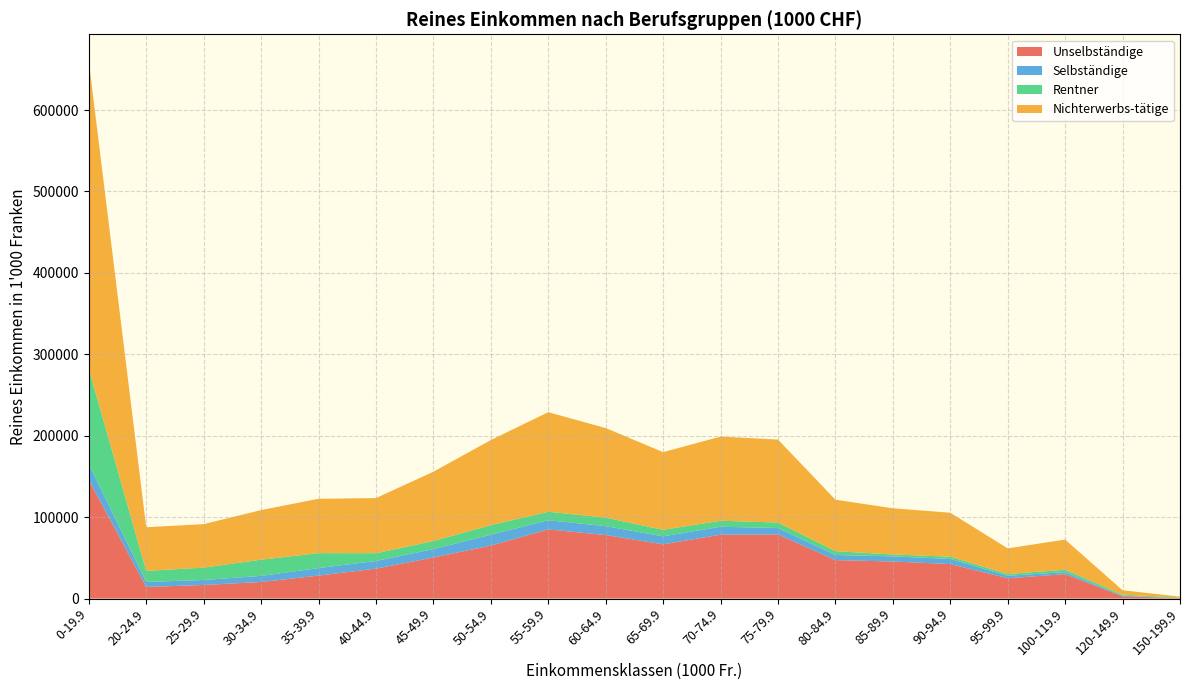

Reading left to right, transcribe all the data shown in this chart.

Unselbständige: 145761.0	14289.3	16703.0	20358.5	28202.5	36774.9	50487.1	65080.7	84960.4	78055.3	66602.5	78485.3	78729.2	47292.5	45531.7	42387.1	24997.7	30021.8	2868.4	467.7
Selbständige: 19499.8	6148.8	6156.4	7513.6	9249.3	9410.4	10241.8	13348.9	11282.1	10878.3	9846.9	9738.5	7895.6	6262.9	6289.4	6293.2	3007.1	2450.5	797.8	0.0
Rentner: 117266.5	13548.4	15165.1	19914.2	18374.8	9537.5	9946.8	11761.9	10407.2	10497.6	8012.0	7392.8	6795.5	4706.6	2356.8	2763.7	2138.5	2947.2	1242.8	692.4
Nichterwerbs-tätige: 377523.3	53651.7	53410.4	60904.0	66738.6	67679.6	85136.3	104489.1	122256.8	109993.3	95363.3	103334.2	101864.5	63185.4	56702.1	54010.1	31511.1	37048.1	5314.3	1160.1